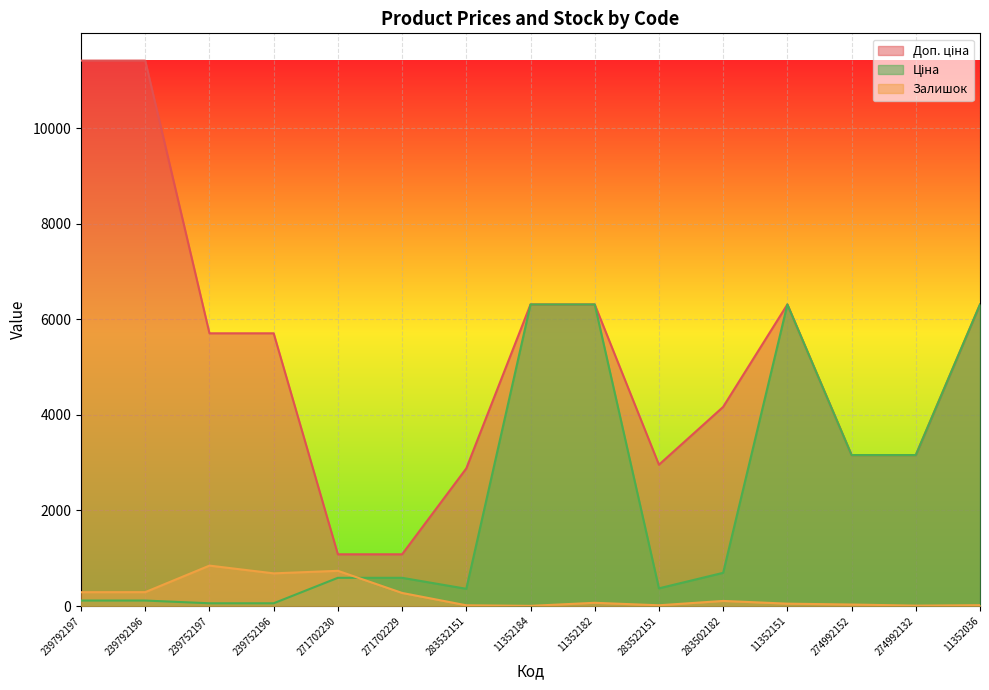

What is the difference between the second highest and second lowest values in the Залишок series?

728.0